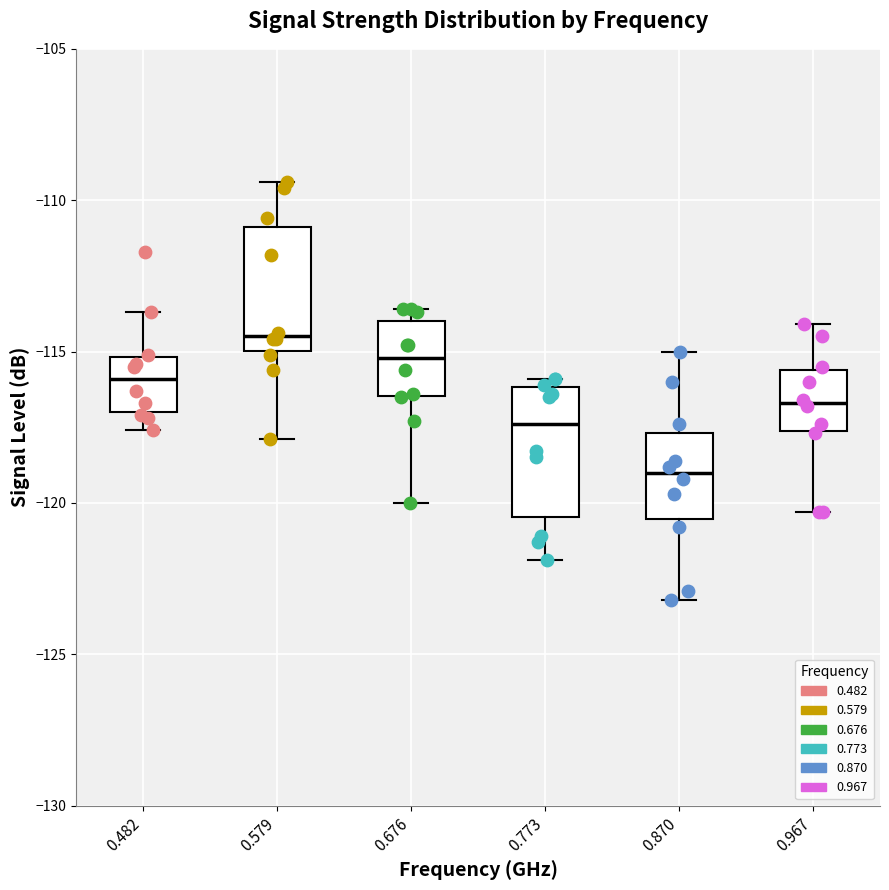

Reading left to right, read every box against the y-axis: the position of its median line, the range the box covers, and the ends of its whiskers. The values are not printed on the chart, so give them approximately, as read against the axis.

0.482: median -116.0, box -117.0 to -115.0, whiskers -117.5 to -113.5
0.579: median -114.5, box -115.0 to -111.0, whiskers -118.0 to -109.5
0.676: median -115.0, box -116.5 to -114.0, whiskers -120.0 to -113.5
0.773: median -117.5, box -120.5 to -116.0, whiskers -122.0 to -116.0 (just above the box's upper edge)
0.870: median -119.0, box -120.5 to -117.5, whiskers -123.0 to -115.0
0.967: median -116.5, box -117.5 to -115.5, whiskers -120.5 to -114.0